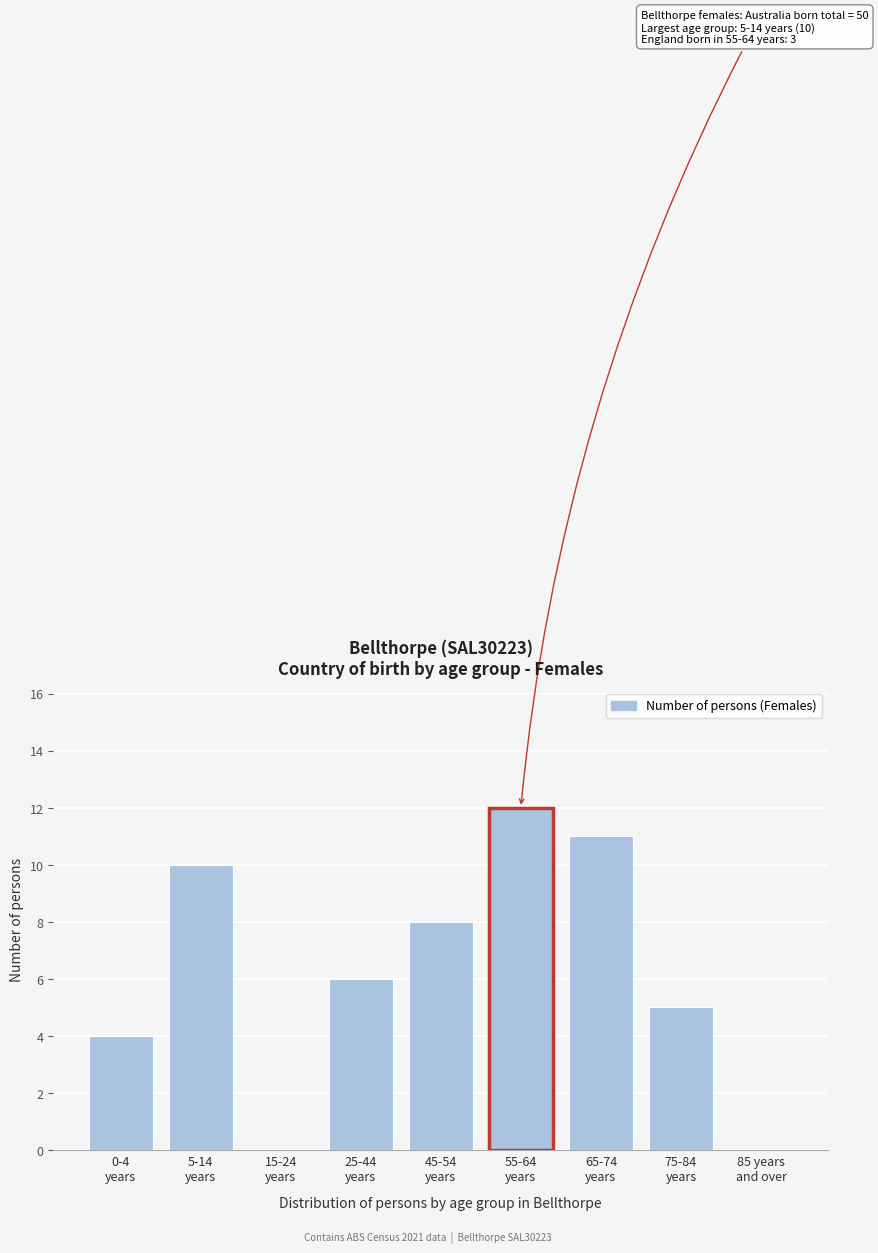

What is the sum of all values?

56